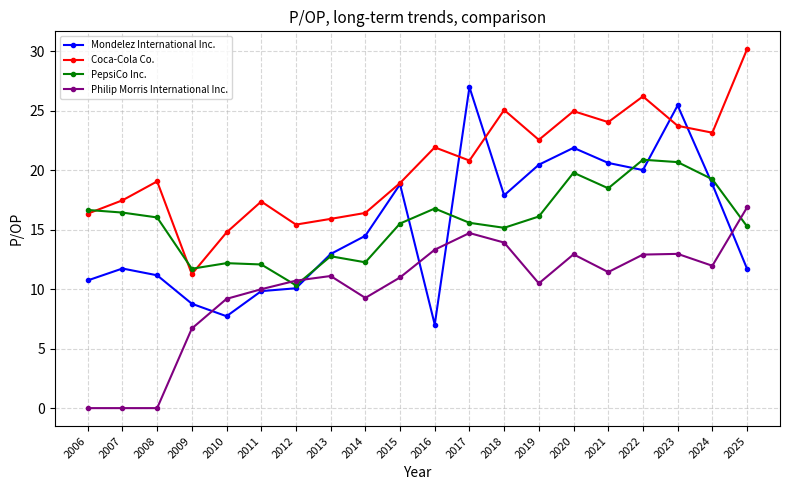

List the series in order of their peak value, lowest first.

Philip Morris International Inc., PepsiCo Inc., Mondelez International Inc., Coca-Cola Co.